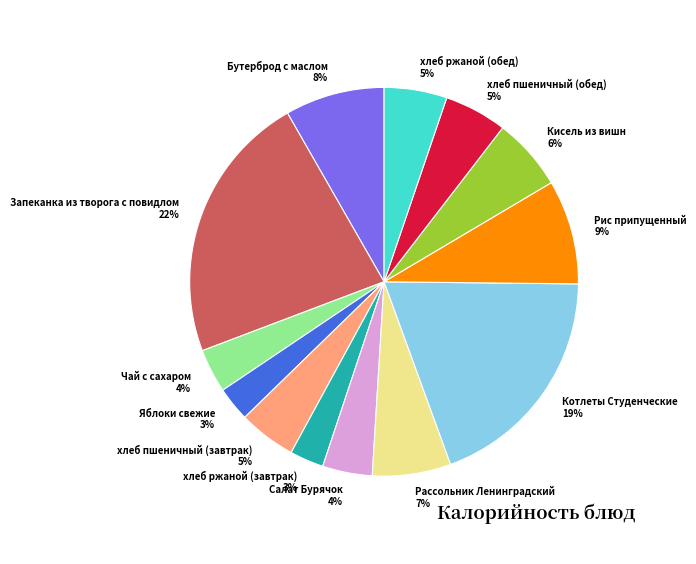

Does хлеб пшеничный (обед) account for over 50% of the chart?

No